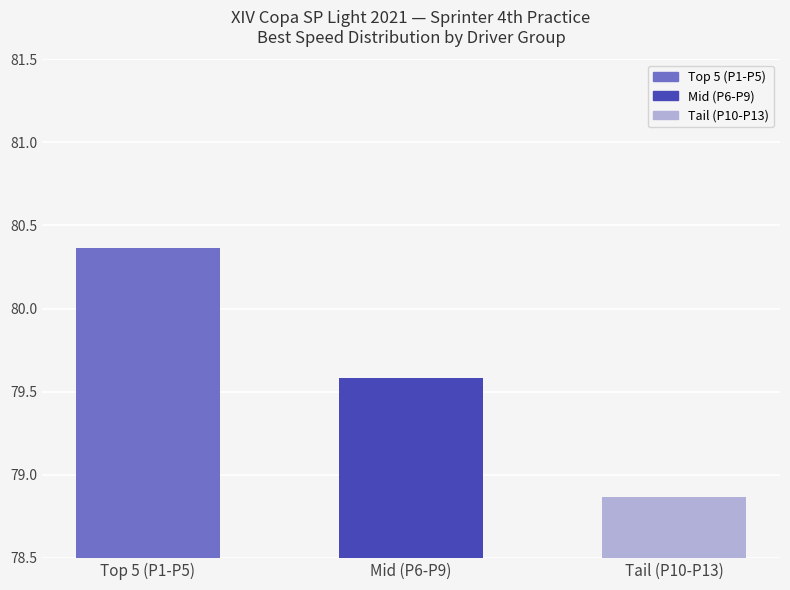

How many bars are there in total?

3